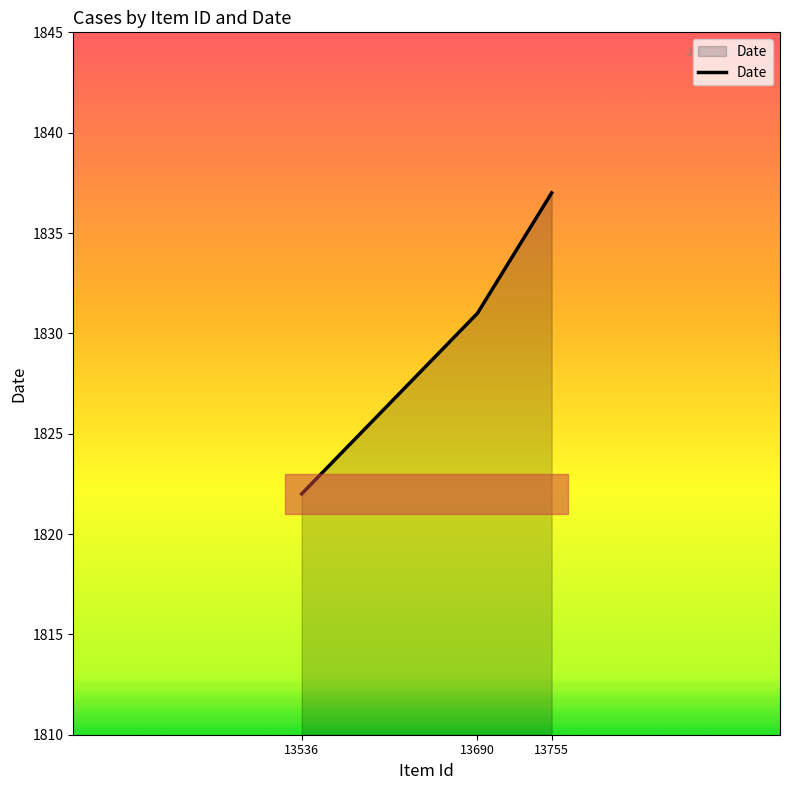

What is the ratio of the value at 13690 to the value at 13755?

1.0